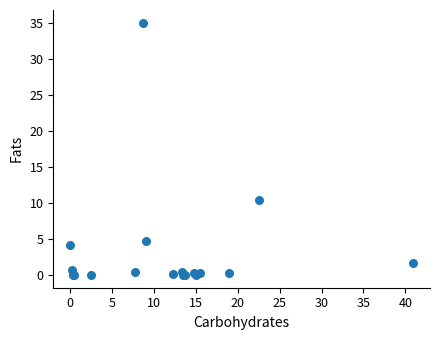

What Y value in the scatter plot is closest to 17?

10.5